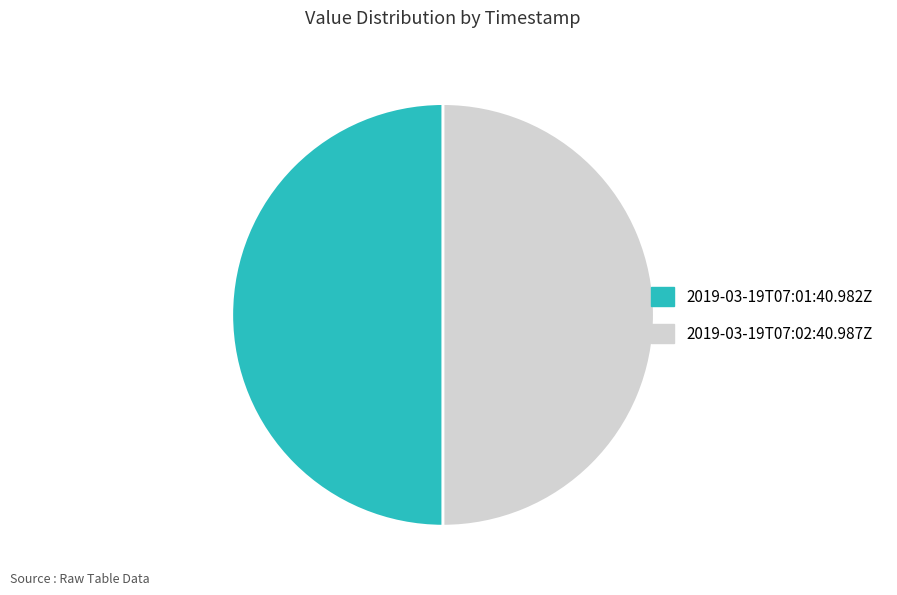

Do 2019-03-19T07:02:40.987Z and 2019-03-19T07:01:40.982Z together represent more than half of the pie?

Yes